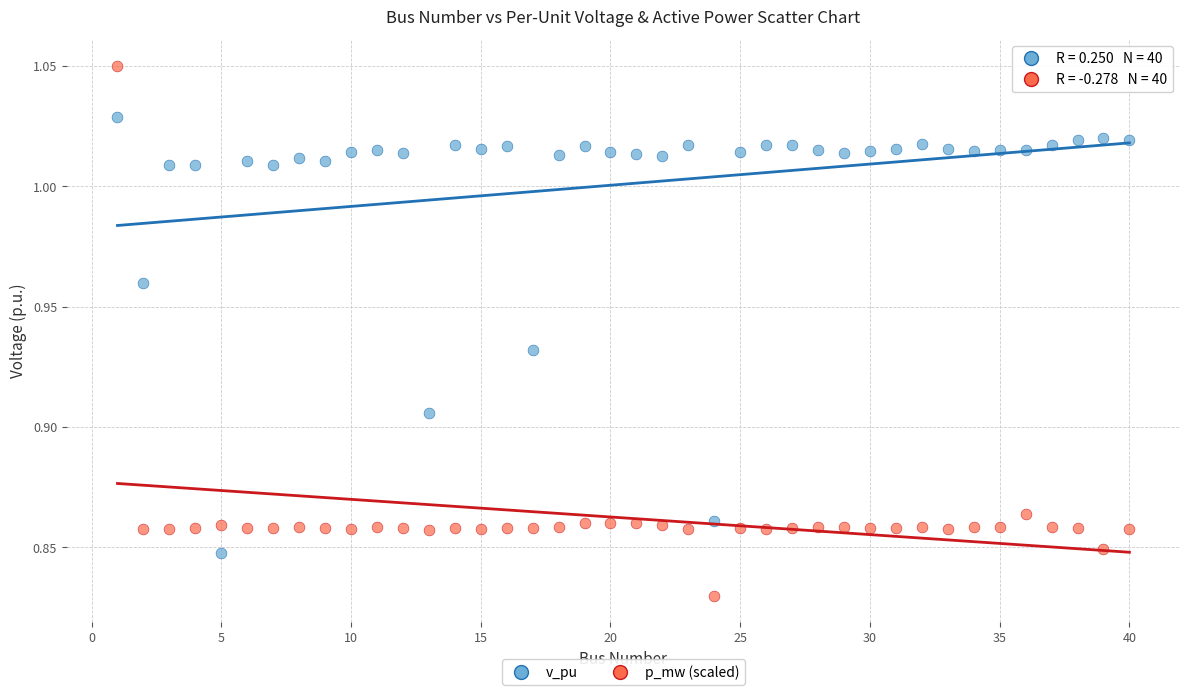

Across all data points, what is the range of X values (max minus min)?

39.0